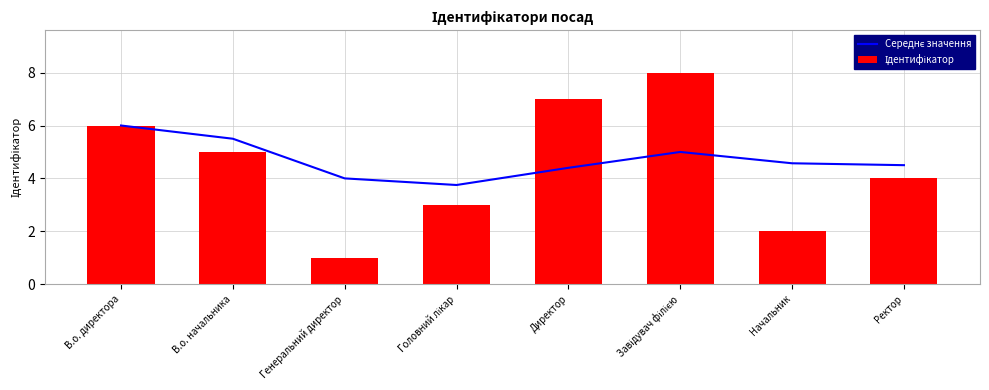

What is the approximate value of Ідентифікатор at Головний лікар?

3.0